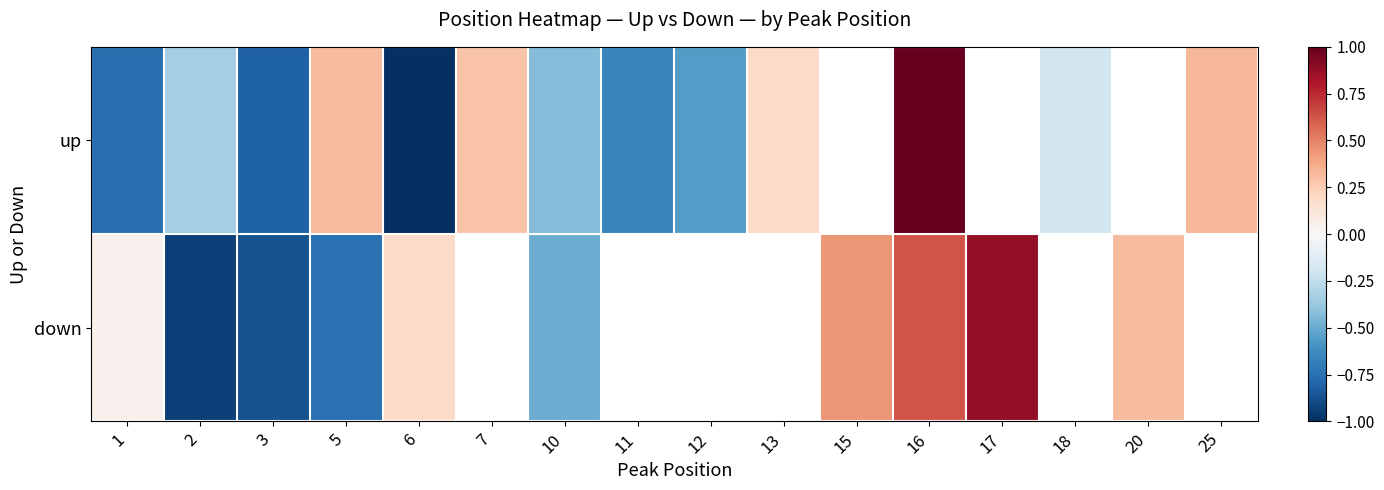

The value of up at 7 is 0.4. True or false?

False